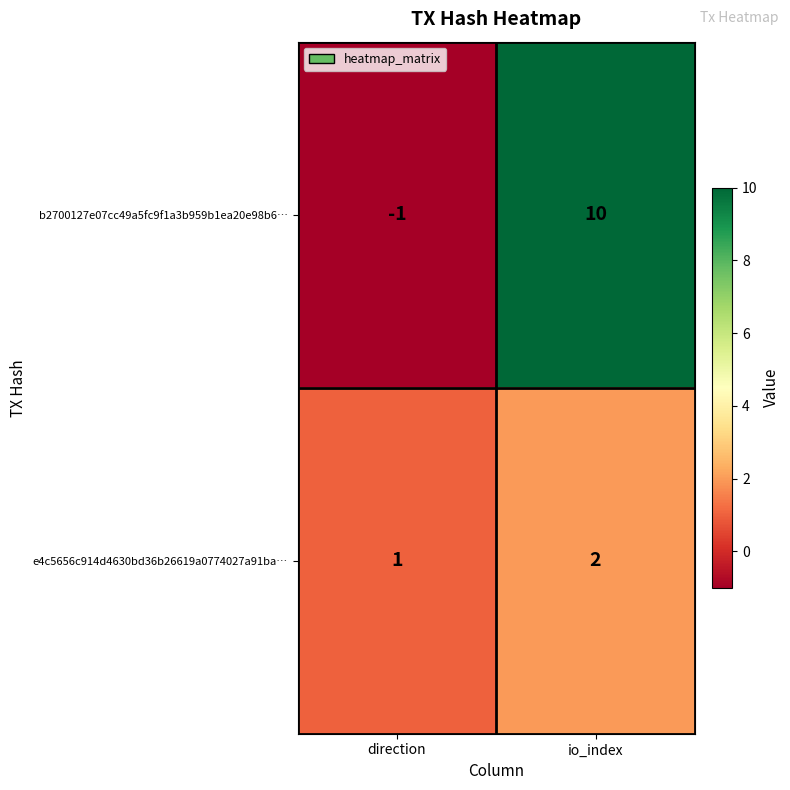

Reading right to left, extract all data points from this chart.

b2700127e07cc49a5fc9f1a3b959b1ea20e98b6…: io_index=10	direction=-1
e4c5656c914d4630bd36b26619a0774027a91ba…: io_index=2	direction=1